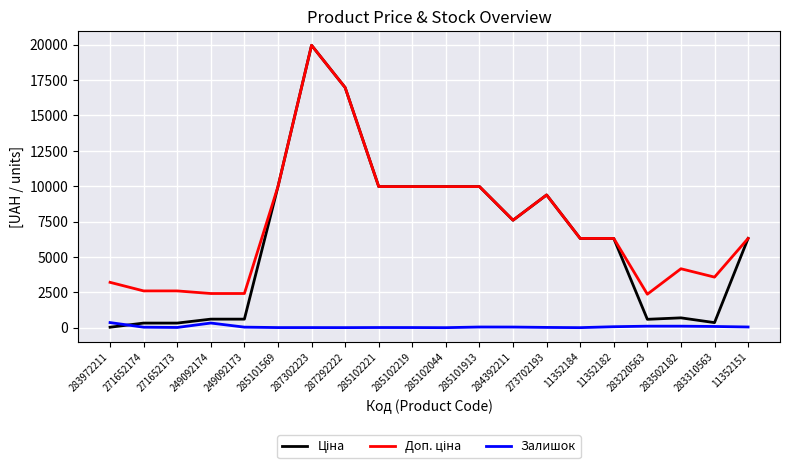

At which category is the sum across all series the highest?

287302223